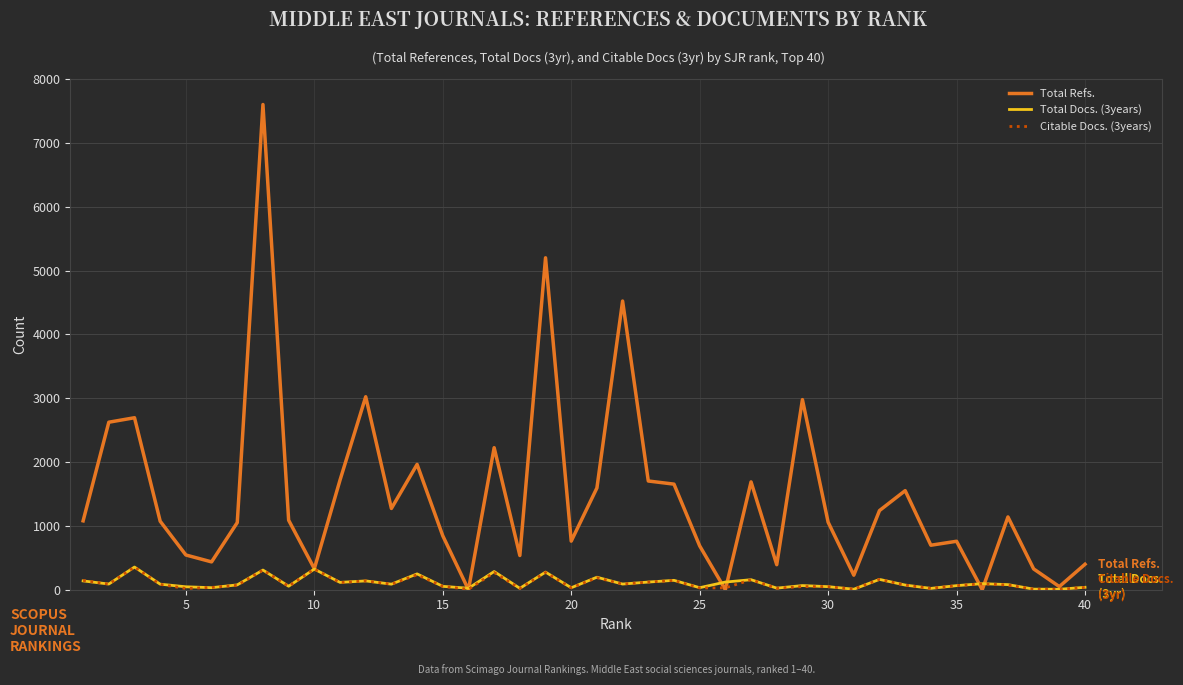

What is the highest value of the Total Refs. series?

7600